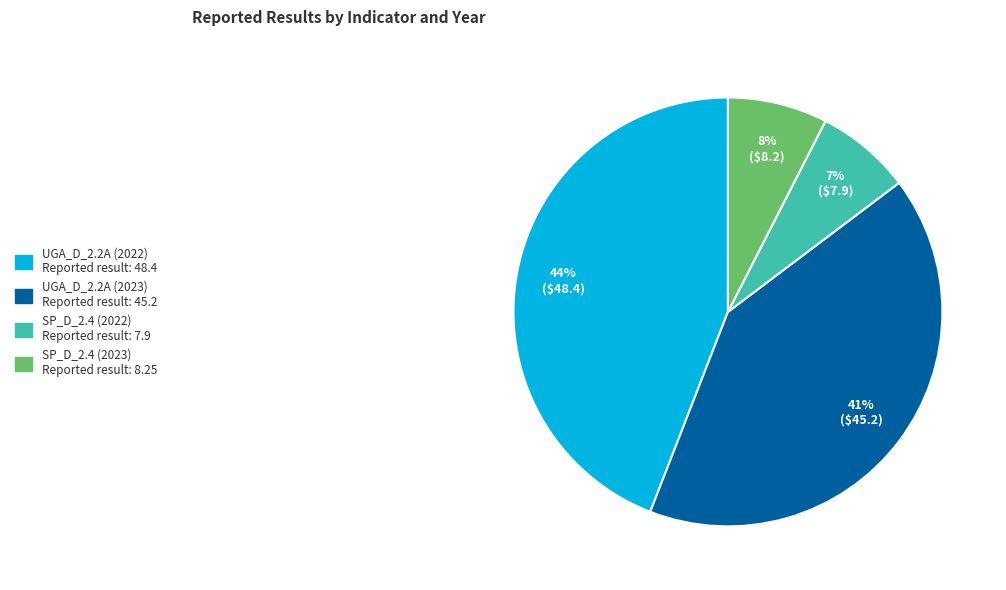

To the nearest percent, what is the difference between the largest and smallest slice percentages?

37%